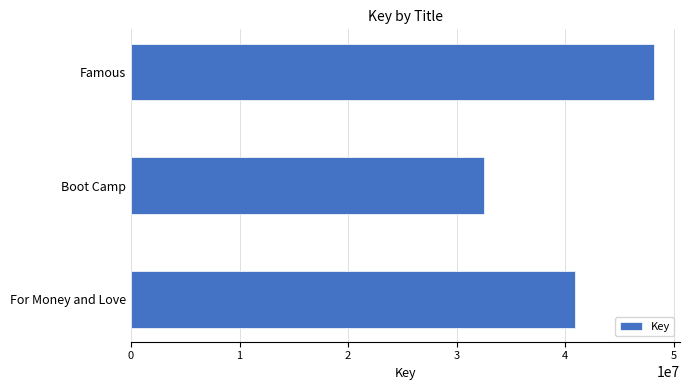

Is it true that the value at Boot Camp is 56886849?

False